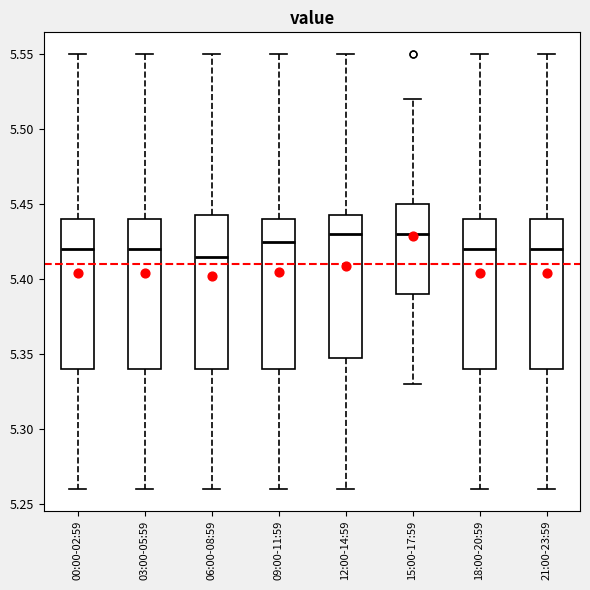

Reading left to right, read every box against the y-axis: the position of its median line, the range the box covers, and the ends of its whiskers. The values are not printed on the chart, so give them approximately, as read against the axis.

00:00-02:59: median 5.420, box 5.340 to 5.440, whiskers 5.260 to 5.550
03:00-05:59: median 5.420, box 5.340 to 5.440, whiskers 5.260 to 5.550
06:00-08:59: median 5.415, box 5.340 to 5.445, whiskers 5.260 to 5.550
09:00-11:59: median 5.425, box 5.340 to 5.440, whiskers 5.260 to 5.550
12:00-14:59: median 5.430, box 5.350 to 5.445, whiskers 5.260 to 5.550
15:00-17:59: median 5.430, box 5.390 to 5.450, whiskers 5.330 to 5.520
18:00-20:59: median 5.420, box 5.340 to 5.440, whiskers 5.260 to 5.550
21:00-23:59: median 5.420, box 5.340 to 5.440, whiskers 5.260 to 5.550